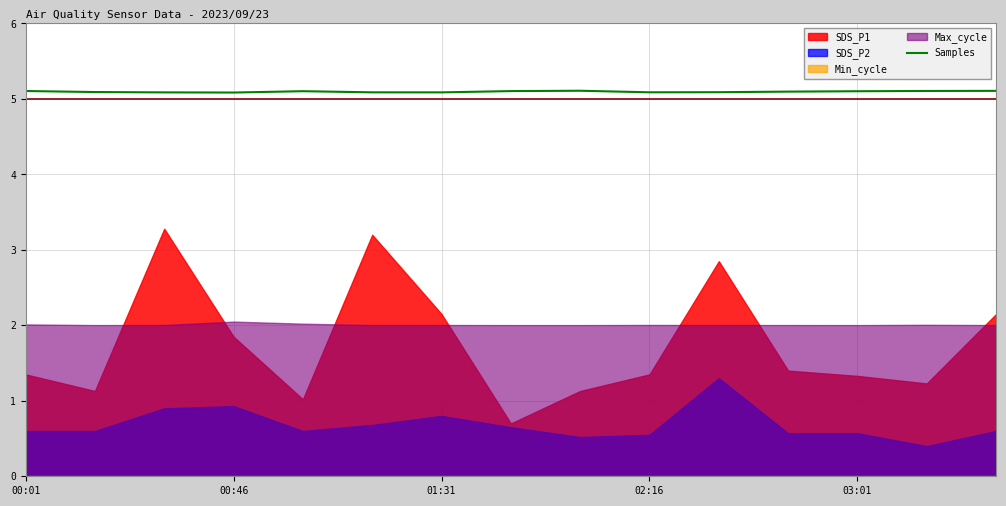

How many points are lower than both their immediate neighbors (excluding endpoints)?

3